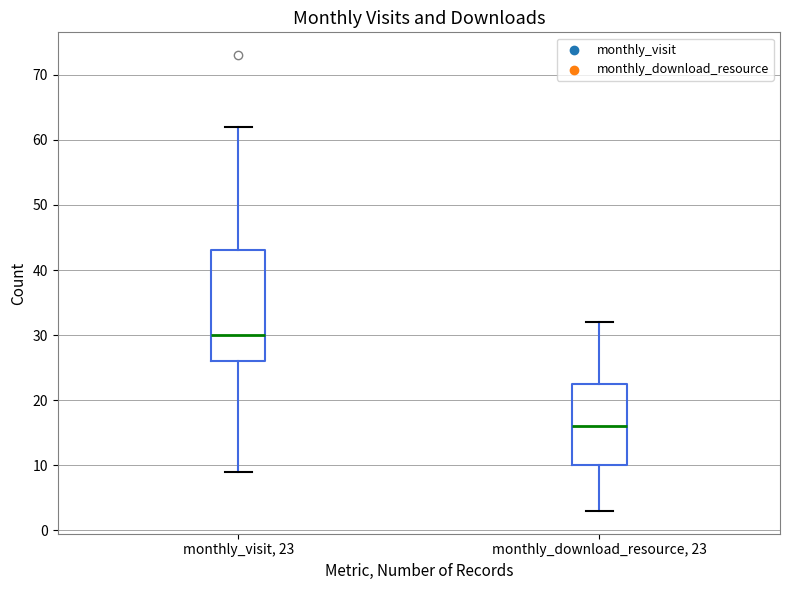

Comparing the boxes themselves (not the whiskers), which one is the tallest?

monthly_visit, 23